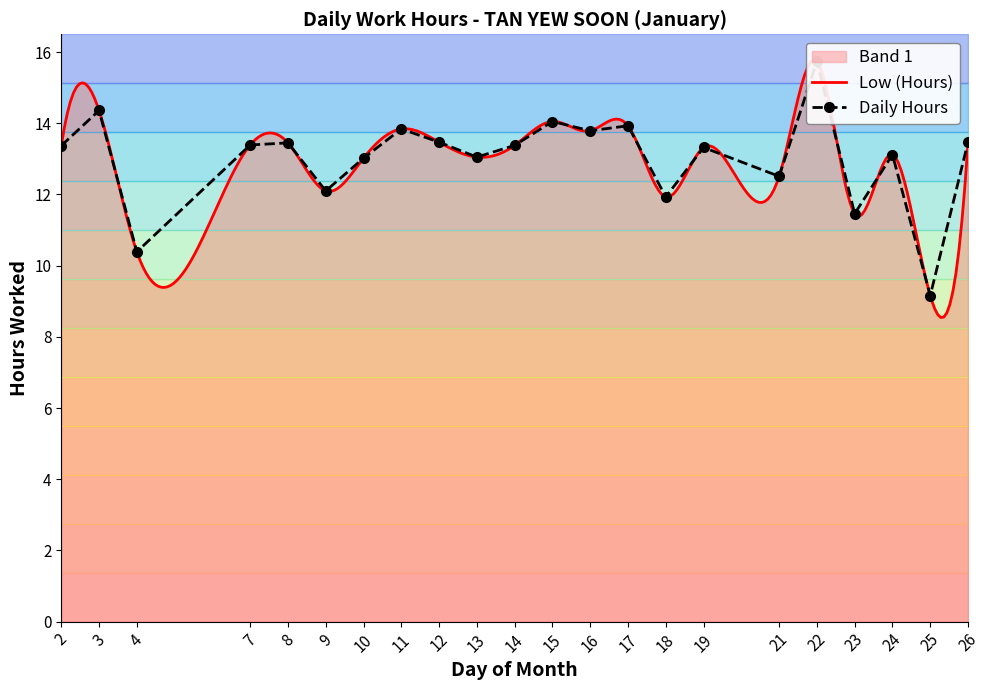

Where does the data first go above 13?

2